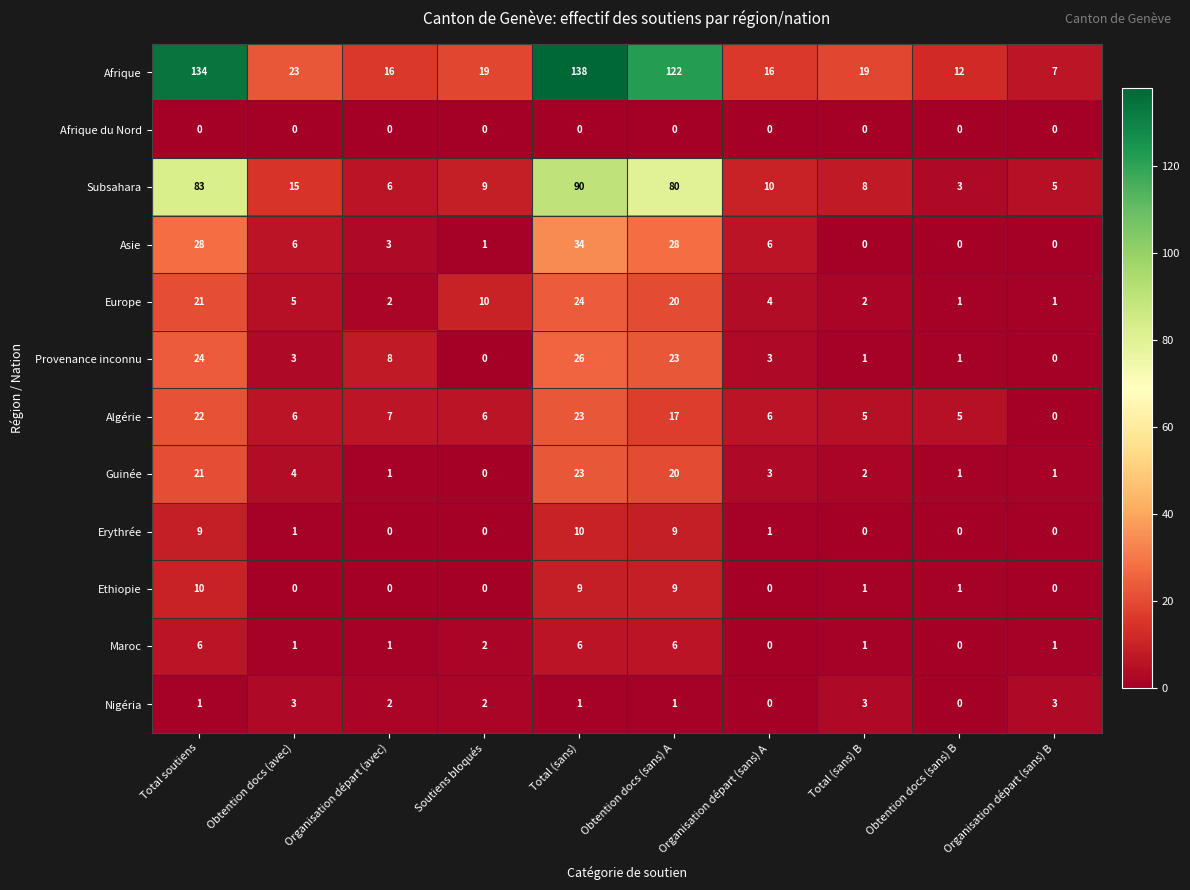

What is the sum of the Guinée values at Obtention docs (avec) and Obtention docs (sans) B?

5